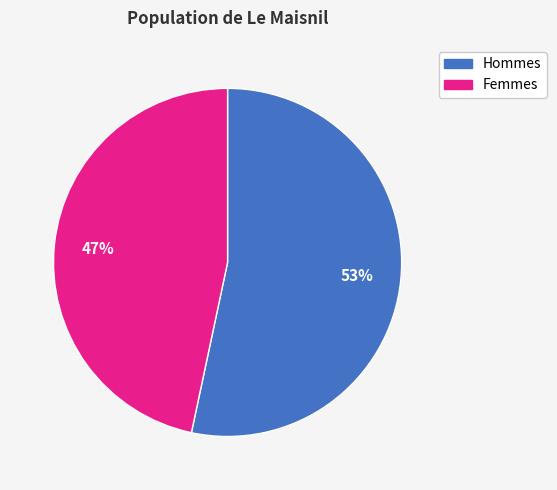

Is there a majority slice in this chart?

Yes